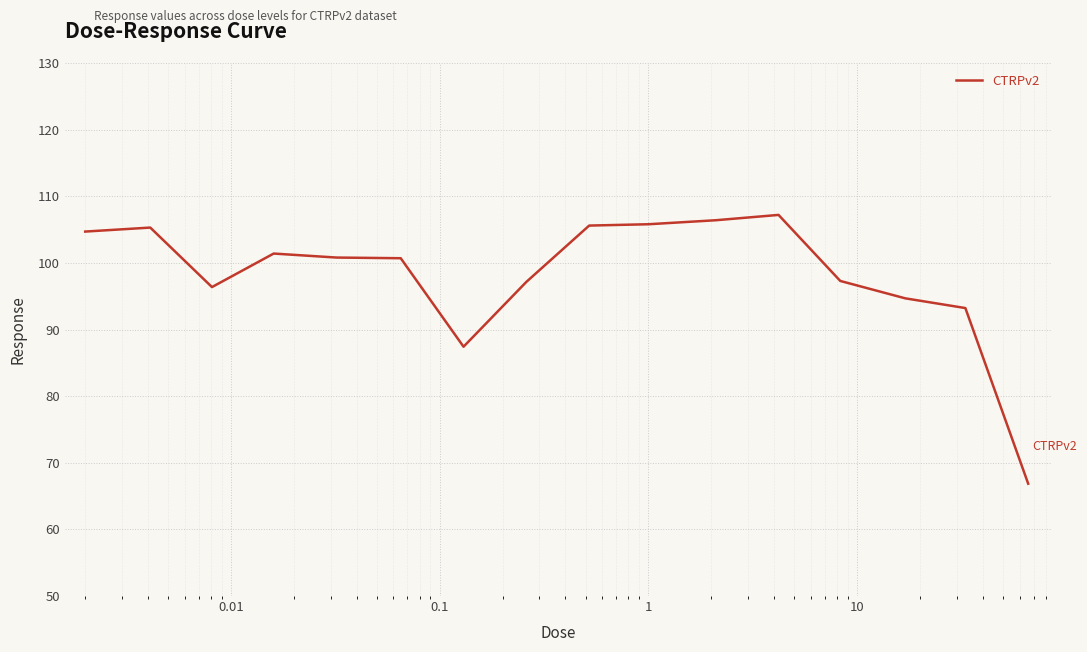

What is the minimum value shown in the chart?

66.9